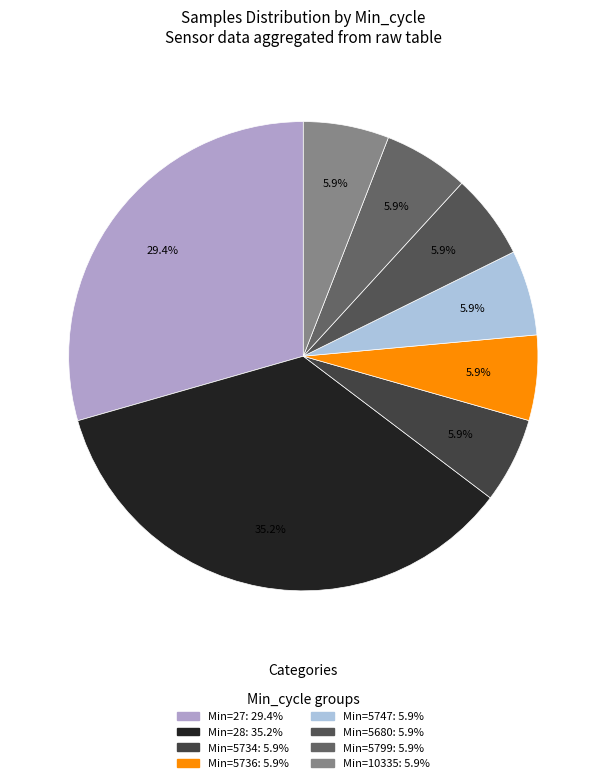

Count the number of slices in the pie.

8